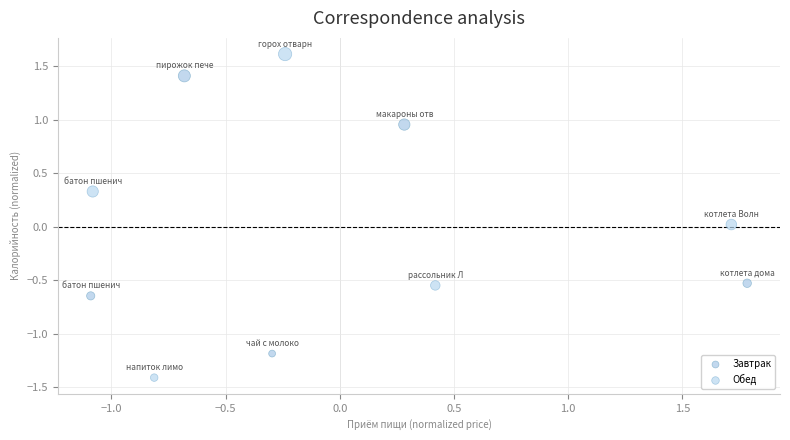

Which series has the largest Y range (max minus min)?

Обед